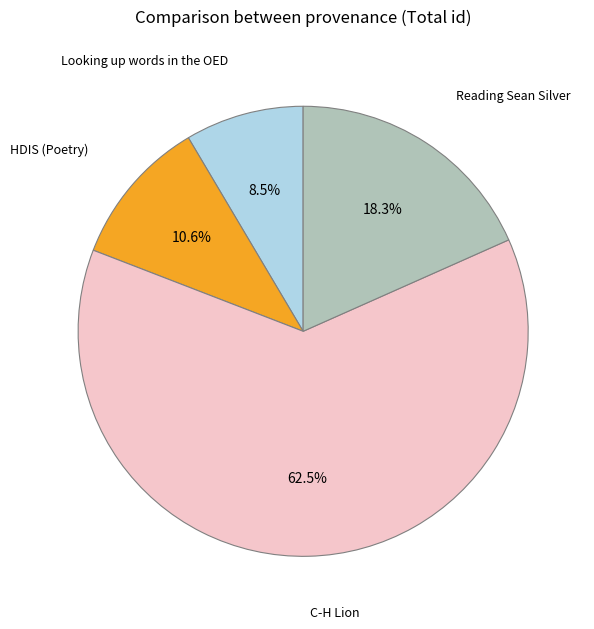

Does any single category account for the majority?

Yes